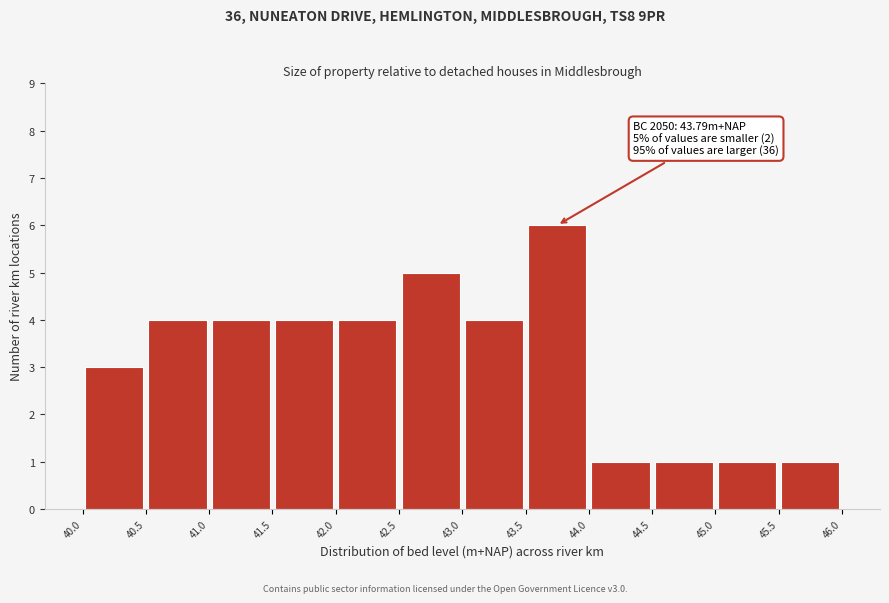

Which range on the x-axis has the tallest bar?

43.5 to 44.0